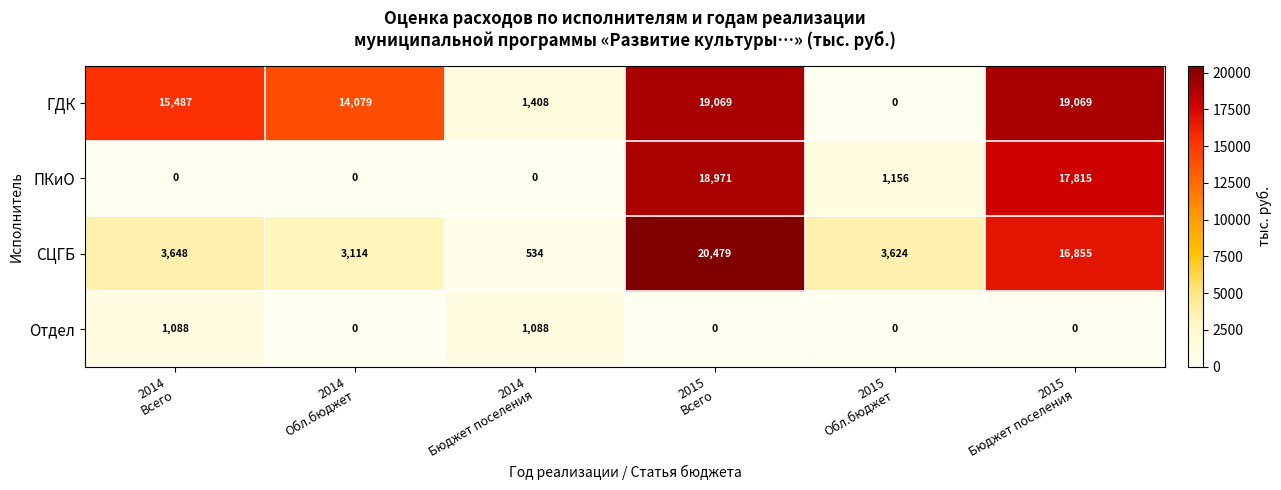

What is the greatest value displayed?

20479